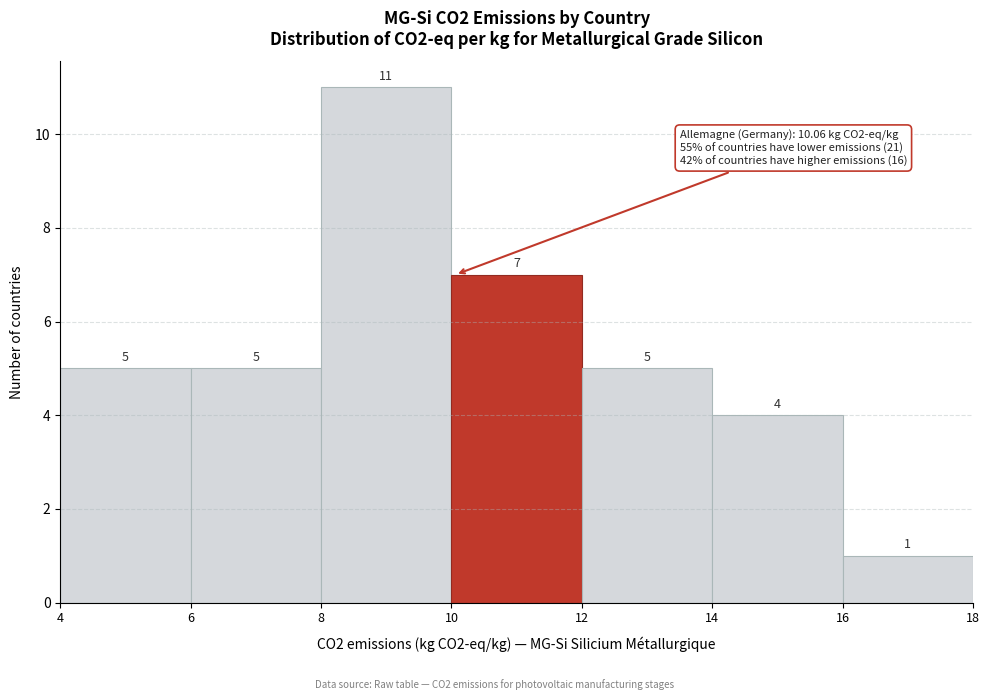

Over which range of the x-axis is the bar tallest?

8 to 10